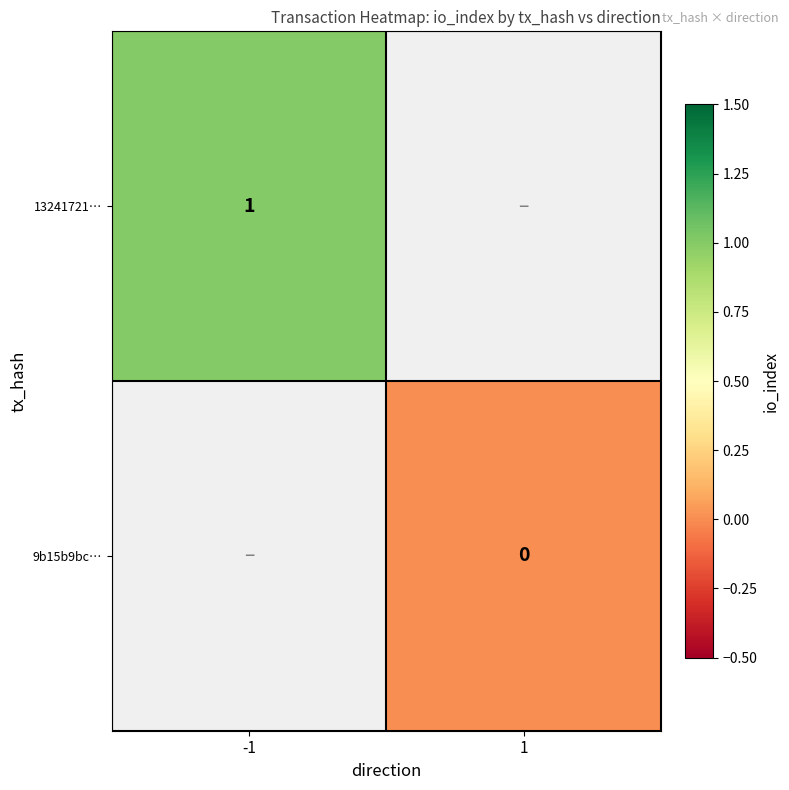

The 13241721… series shows 2 at -1. True or false?

False